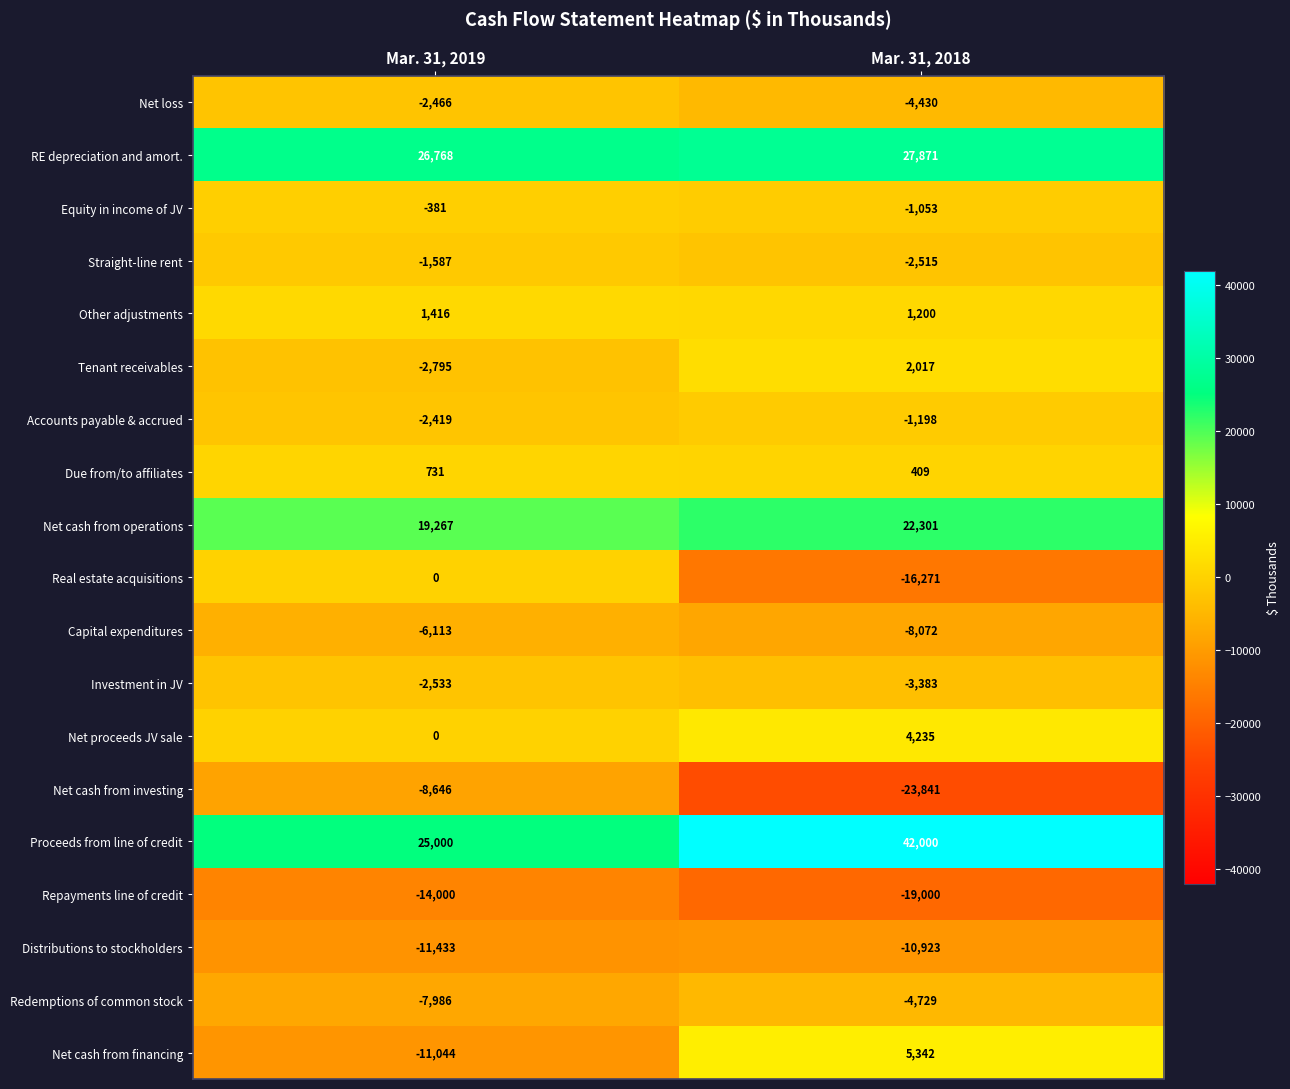

Read the Net cash from financing value at Mar. 31, 2019.

-11044